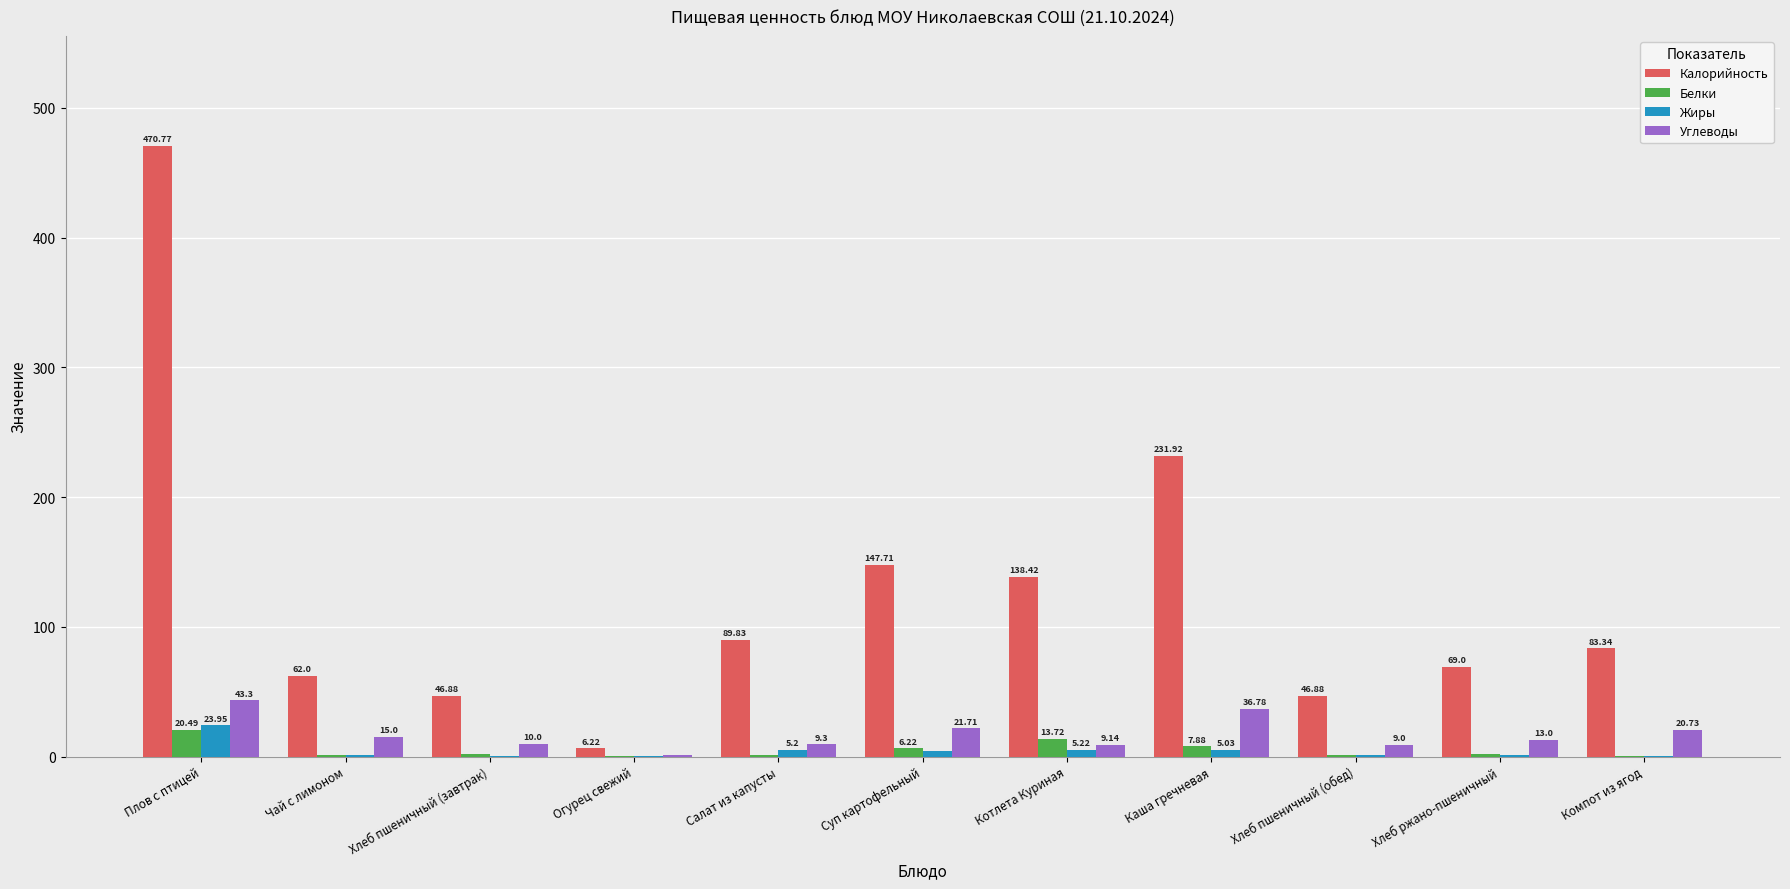

What are all the series names shown in the legend?

Калорийность, Белки, Жиры, Углеводы